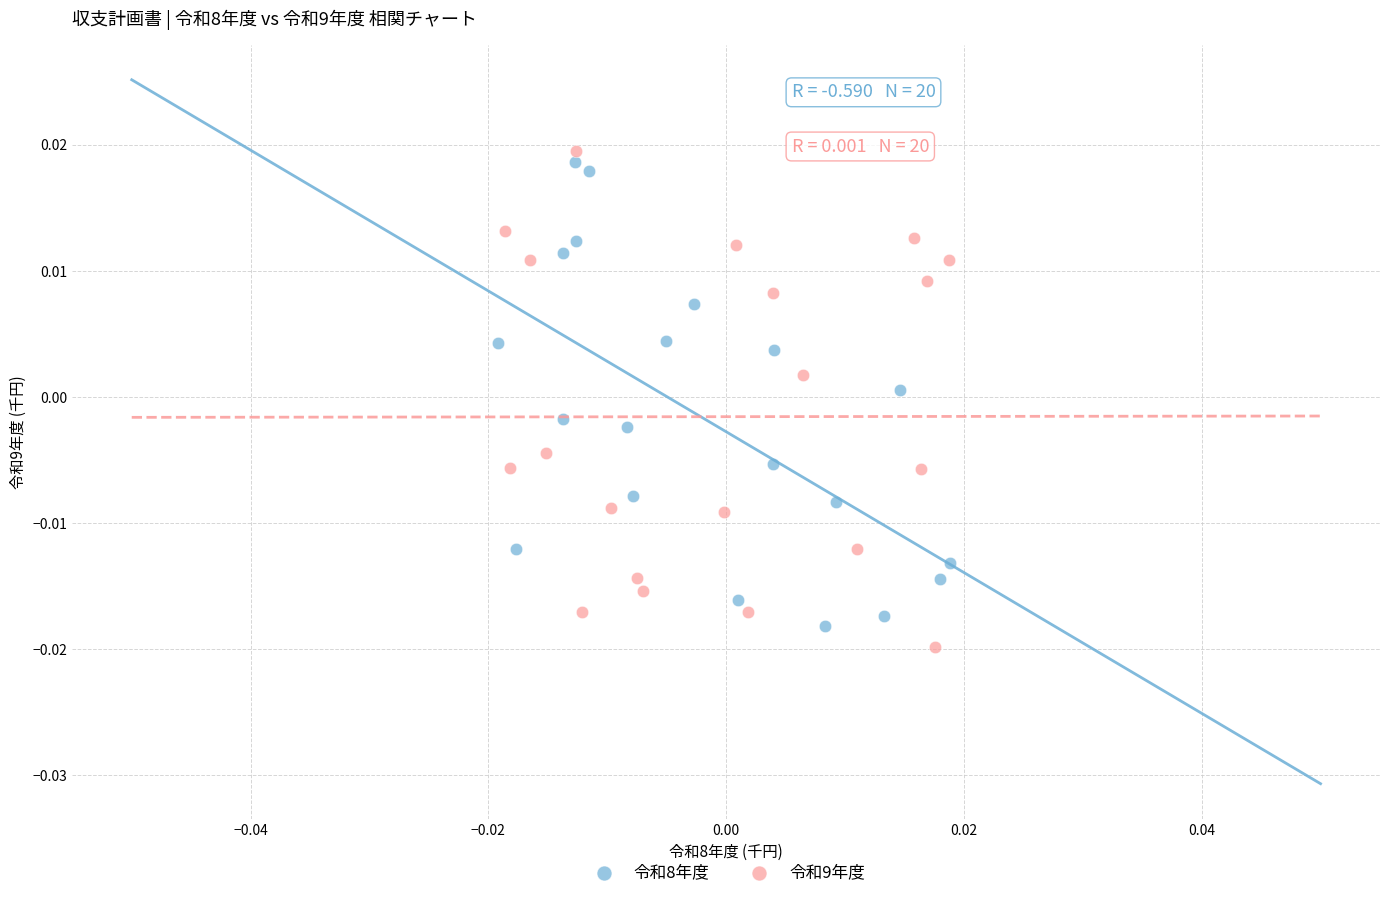

What are all the series names shown in the legend?

令和8年度, 令和9年度